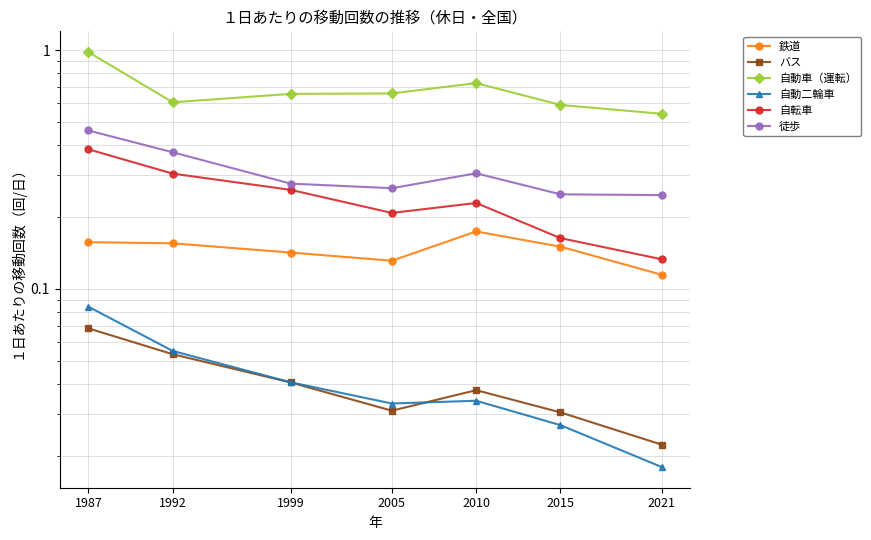

Reading left to right, list all the values displayed in this chart.

鉄道: 0.2	0.2	0.1	0.1	0.2	0.2	0.1
バス: 0.1	0.1	0.0	0.0	0.0	0.0	0.0
自動車（運転）: 1.0	0.6	0.7	0.7	0.7	0.6	0.5
自動二輪車: 0.1	0.1	0.0	0.0	0.0	0.0	0.0
自転車: 0.4	0.3	0.3	0.2	0.2	0.2	0.1
徒歩: 0.5	0.4	0.3	0.3	0.3	0.2	0.2